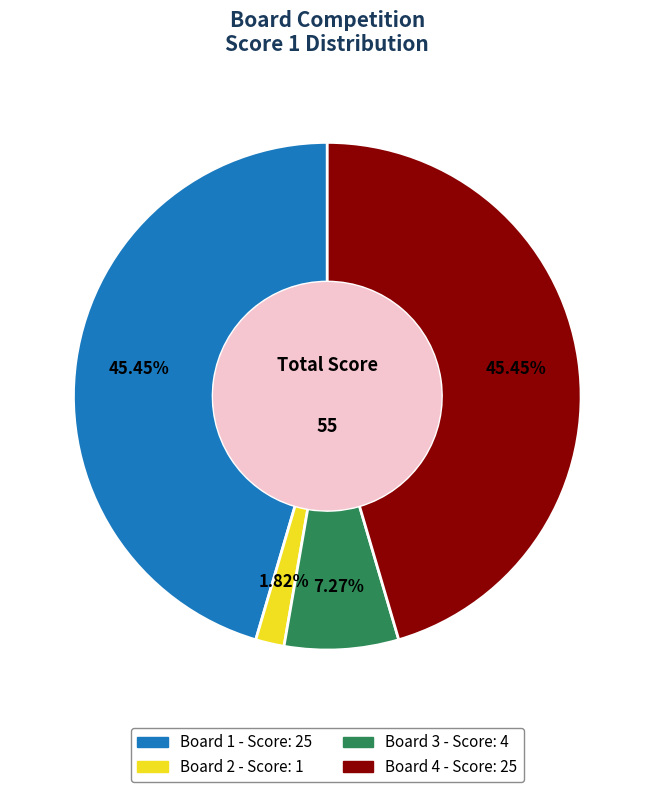

Which has a higher value, Board 2 or Board 3?

Board 3